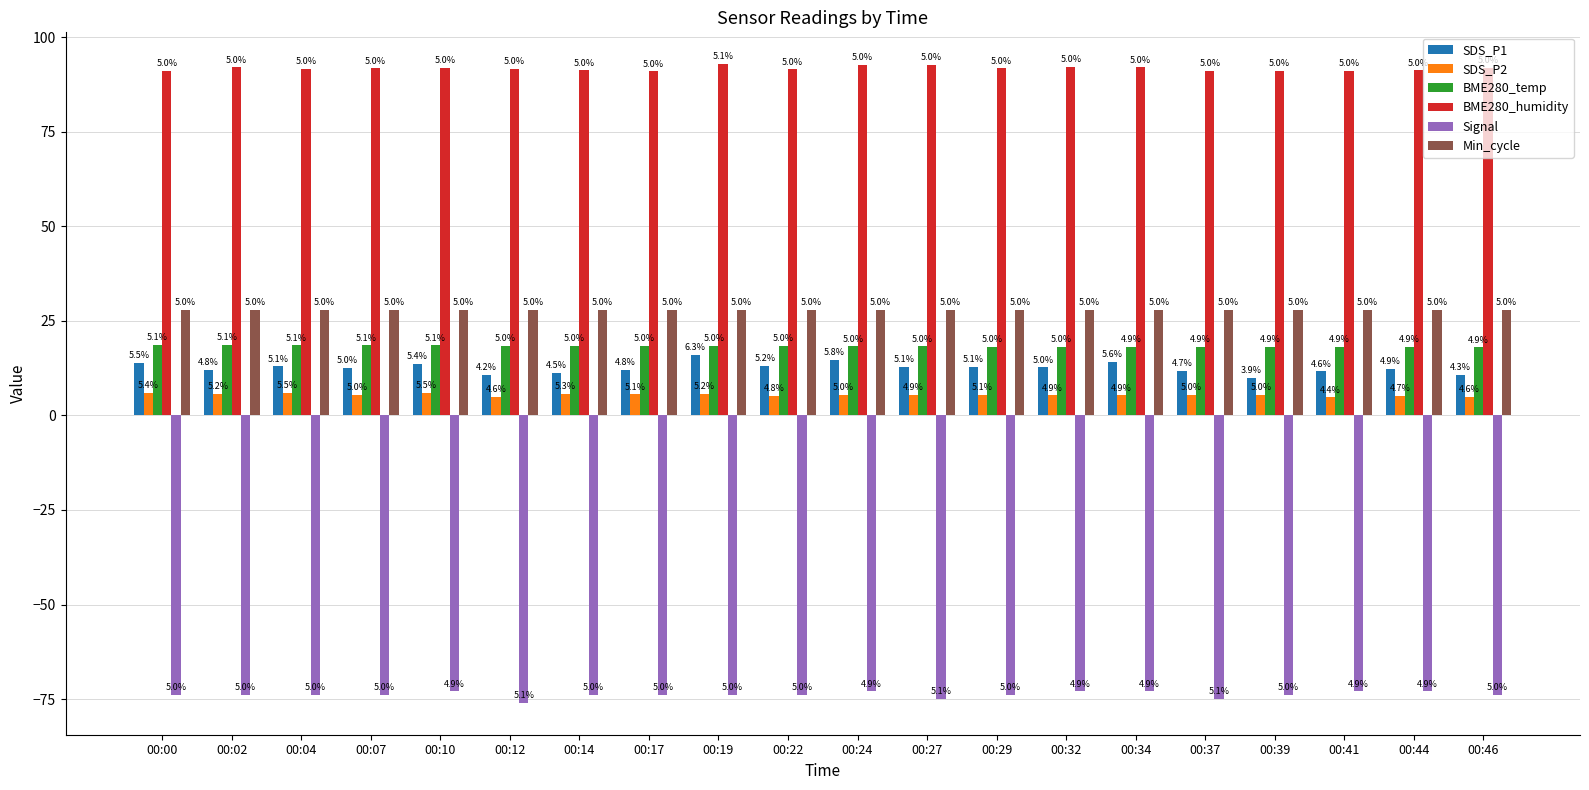

Count the number of categories in the chart.

20